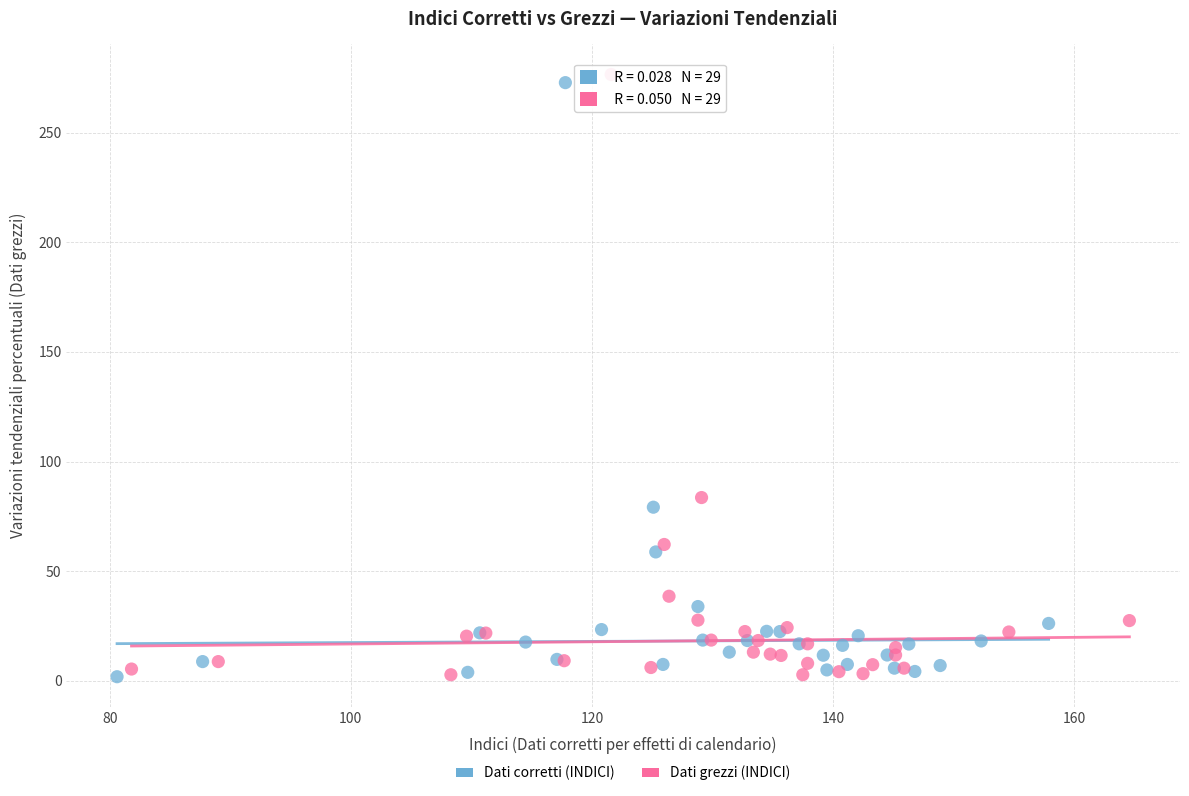

Which series reaches the maximum Y coordinate?

Dati grezzi (INDICI)